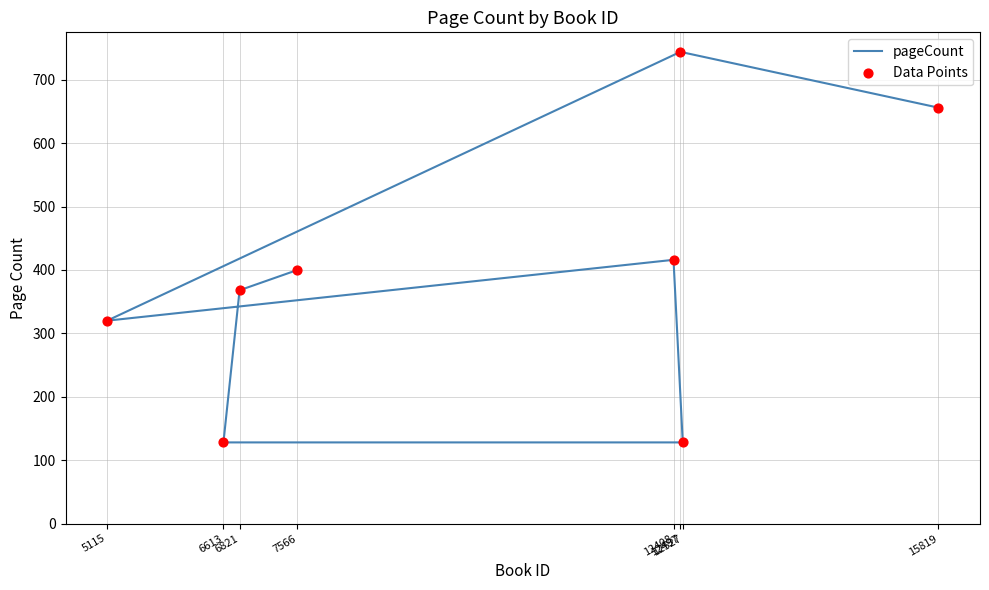

Which series reaches the maximum Y coordinate?

pageCount